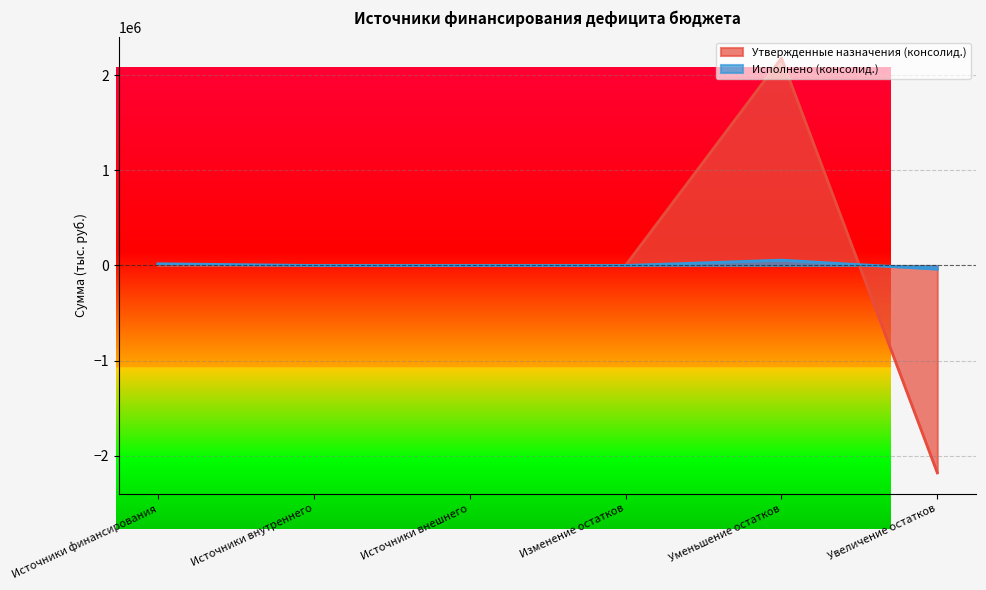

The value of Утвержденные назначения (консолид.) at Уменьшение остатков is 2178536.0. True or false?

True